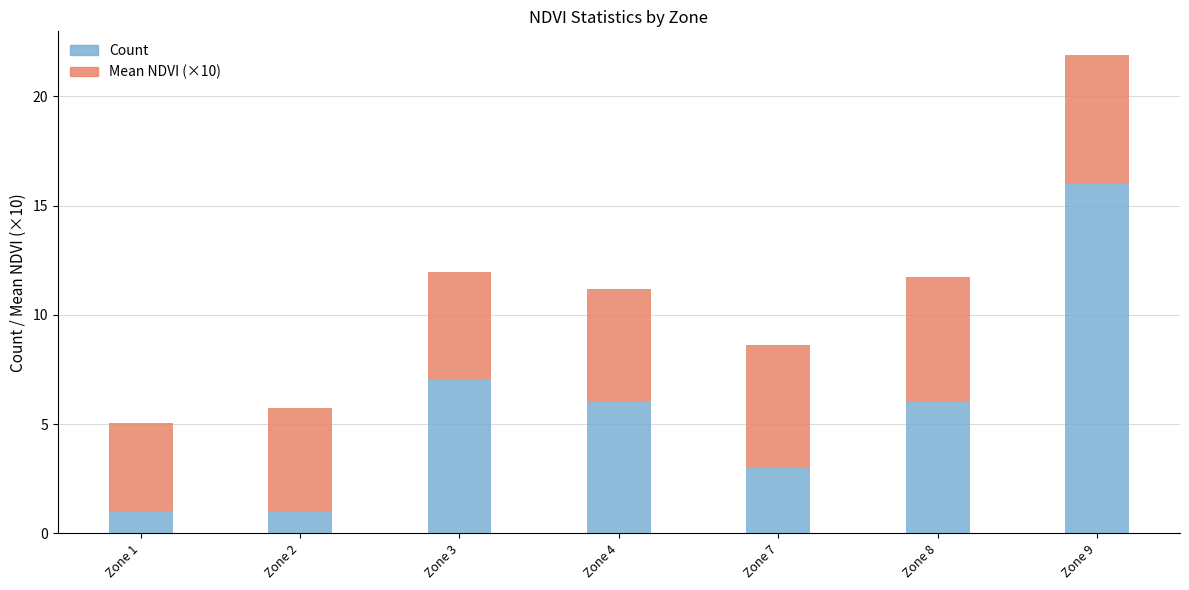

What is the total value across all series at Zone 4?

11.2